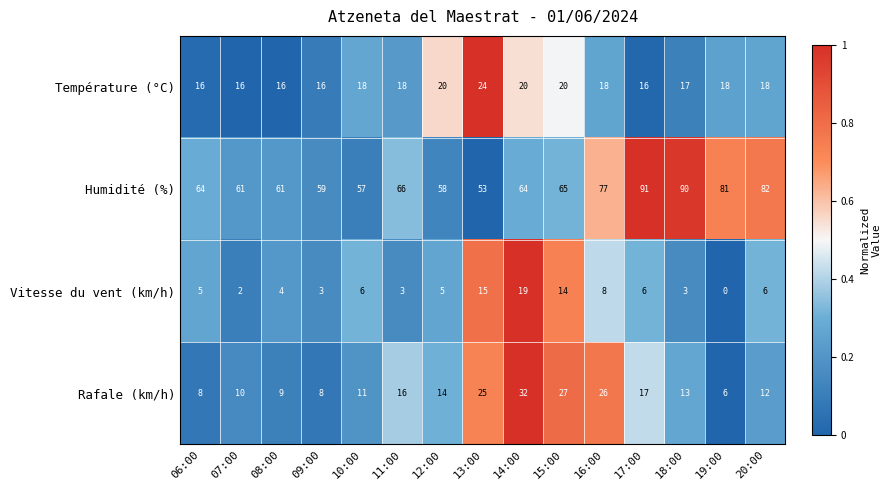

What is the difference between the highest and lowest values at 16:00?

69